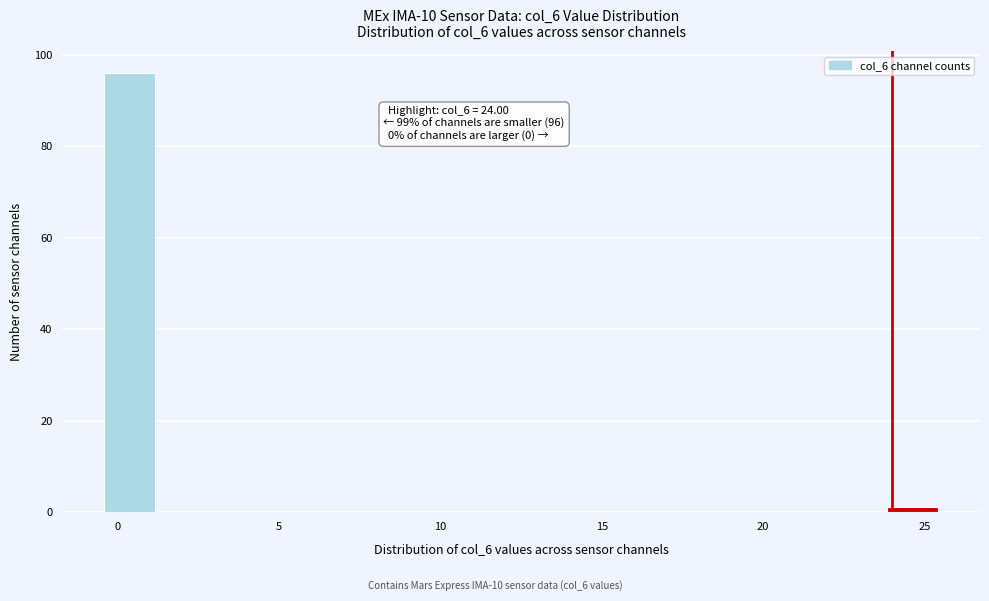

Read against the x-axis, roughly where is the centre of the tallest bar?

0.5